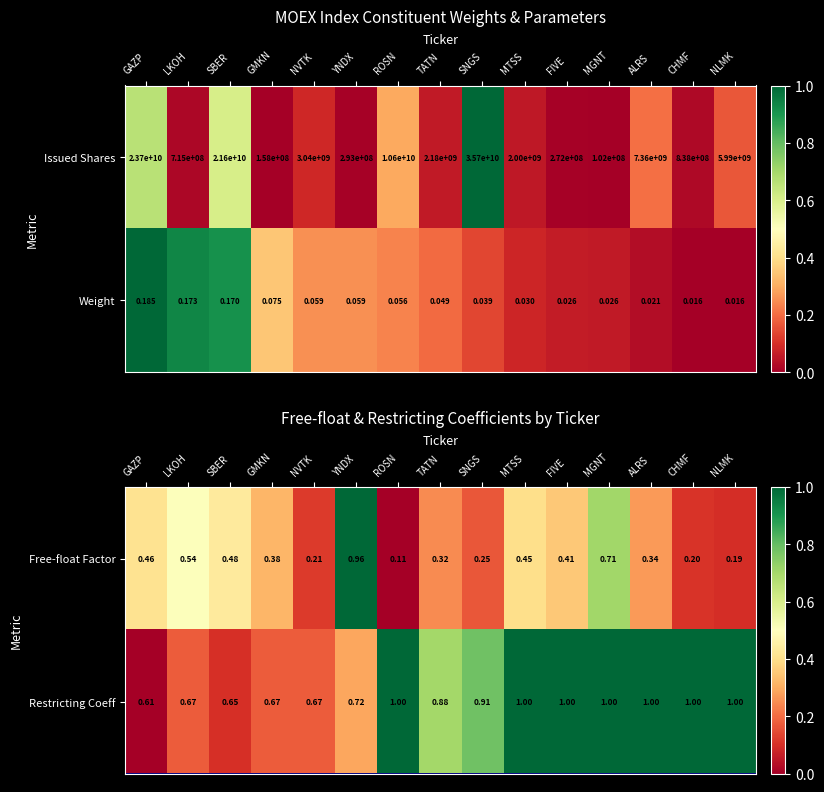

Is the value of Restricting Coeff at LKOH greater than the value of Free-float Factor at SNGS?

Yes